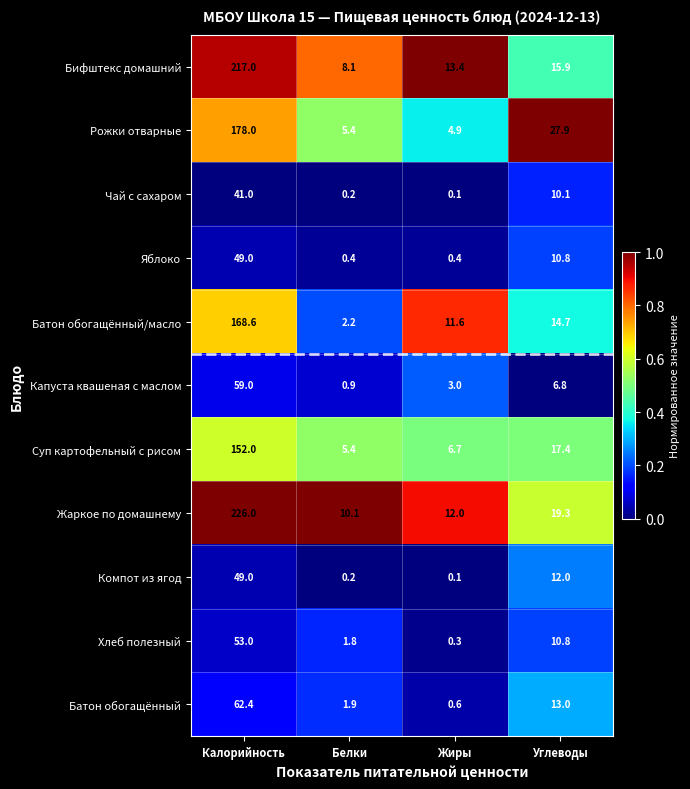

Rank the categories by Суп картофельный с рисом value from lowest to highest.

Белки, Жиры, Углеводы, Калорийность